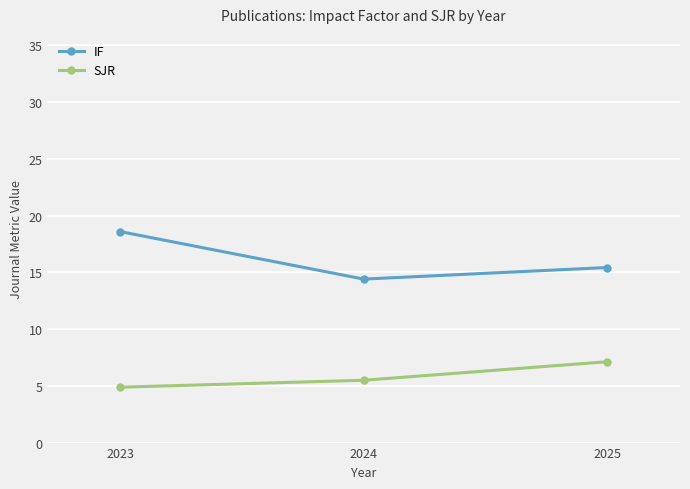

Where does the SJR series first go above 5?

2024